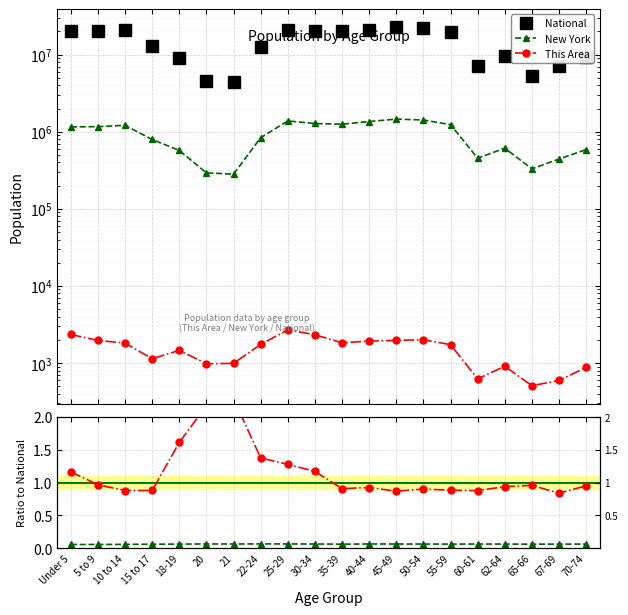

At which category does This Area / National (×1e4) reach its first local valley?

10 to 14